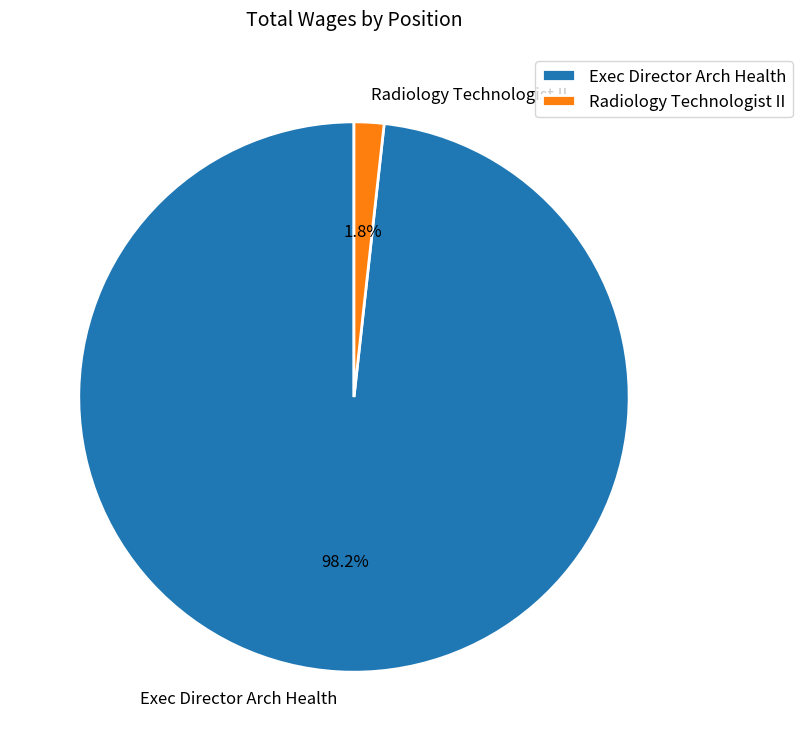

What is the largest slice in the pie chart?

Exec Director Arch Health